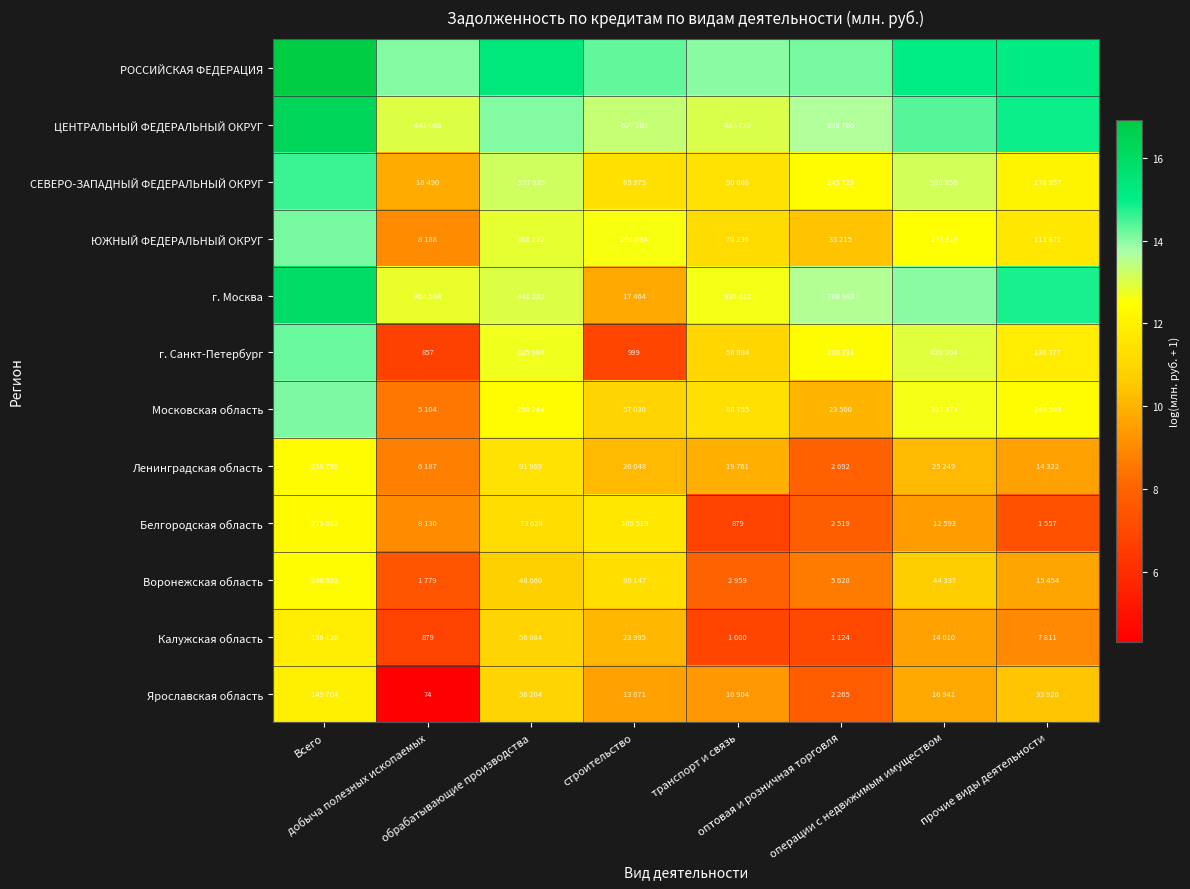

Read the Калужская область value at оптовая и розничная торговля.

7.0